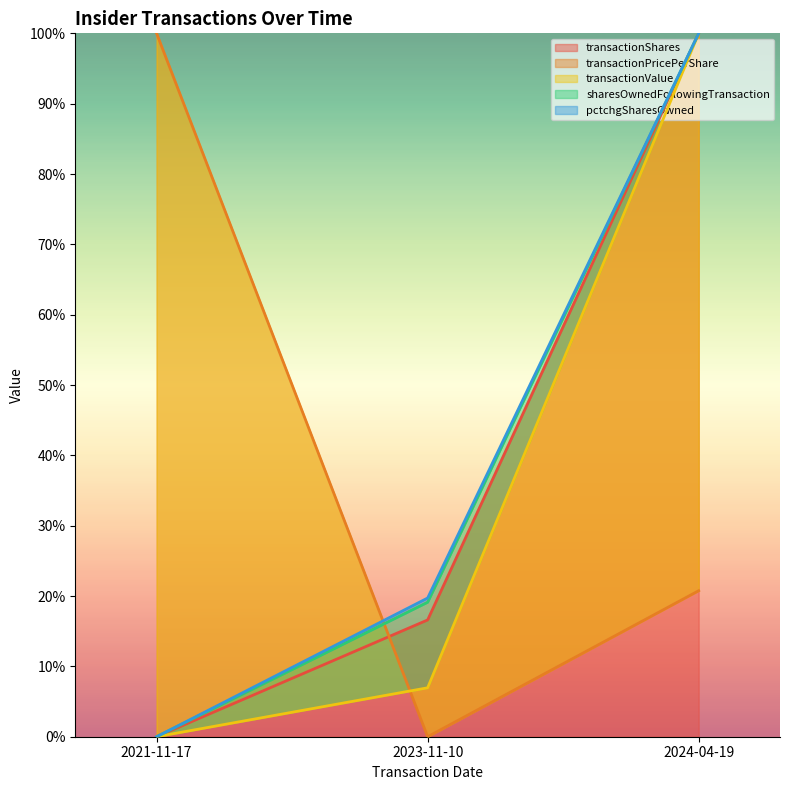

What is the difference between the maximum and minimum values in the transactionPricePerShare series?

1.0